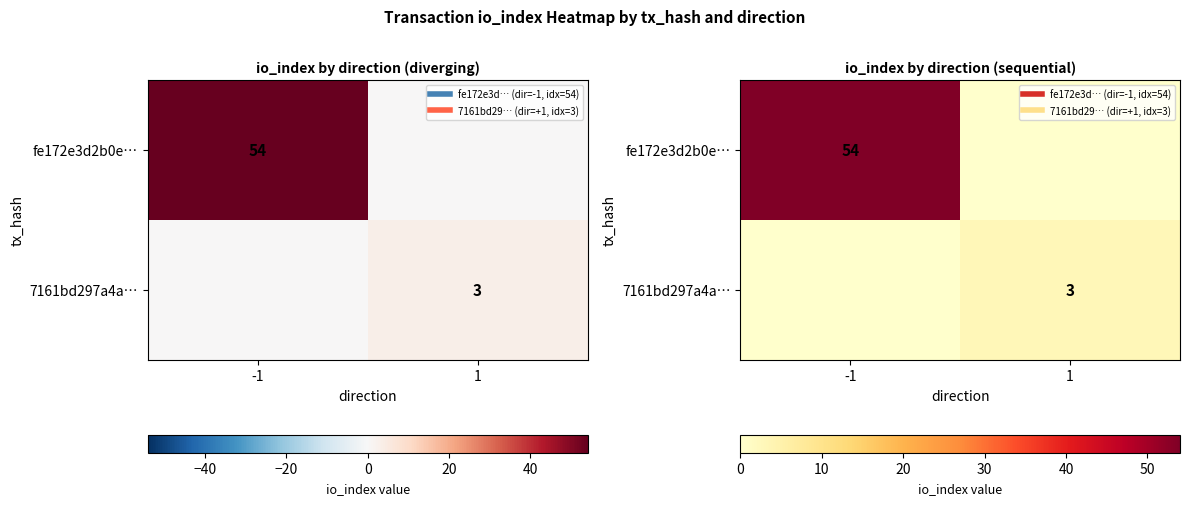

Which series has the largest total across all categories?

fe172e3d2b0e…